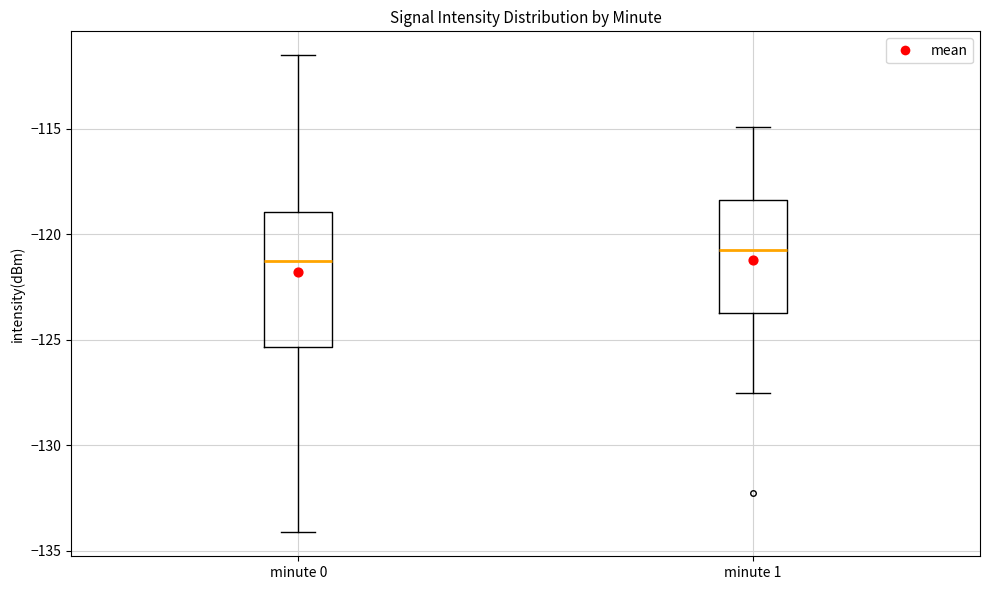

Which box is the tallest, from its lower edge to its upper edge?

minute 0